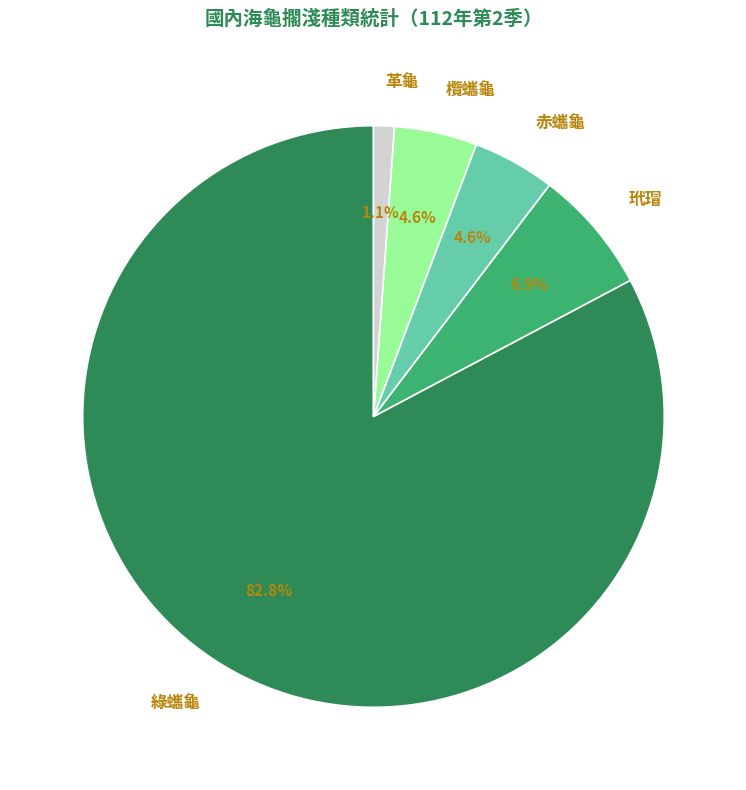

The 綠蠵龜 slice represents 83% of the pie. True or false?

True